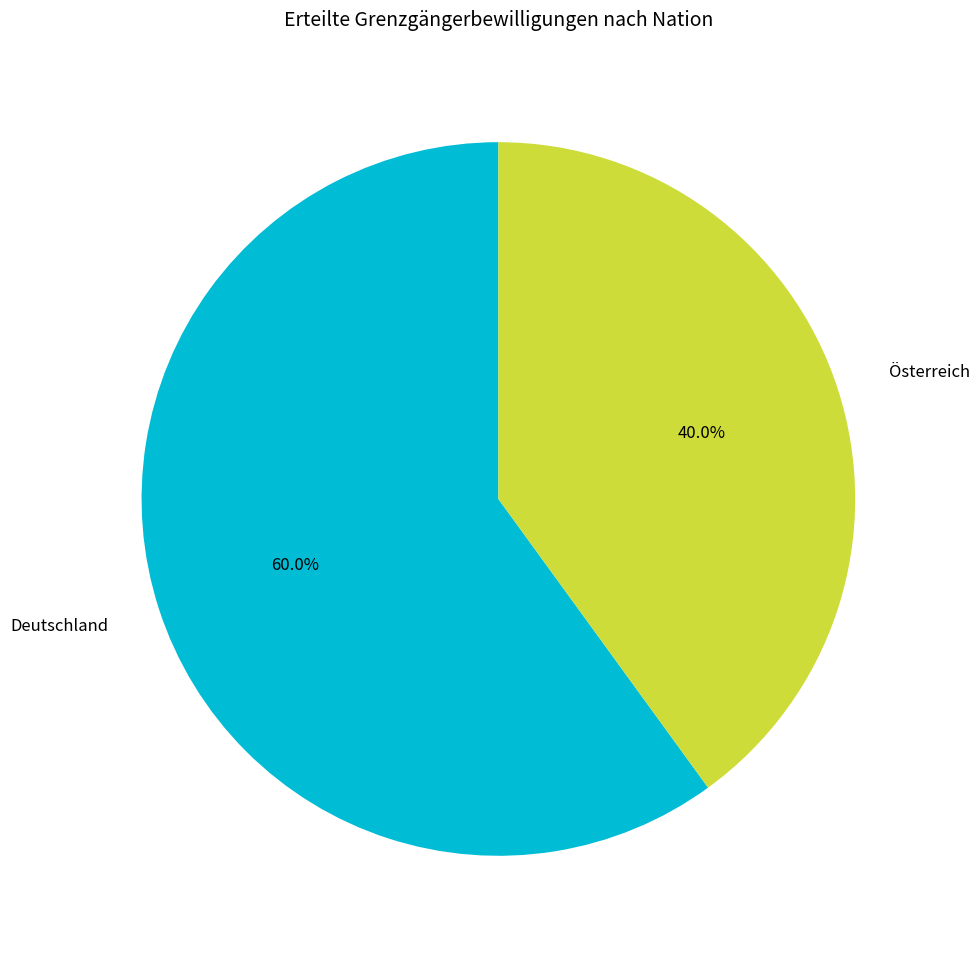

What percentage is NOT represented by Österreich?

60.0%